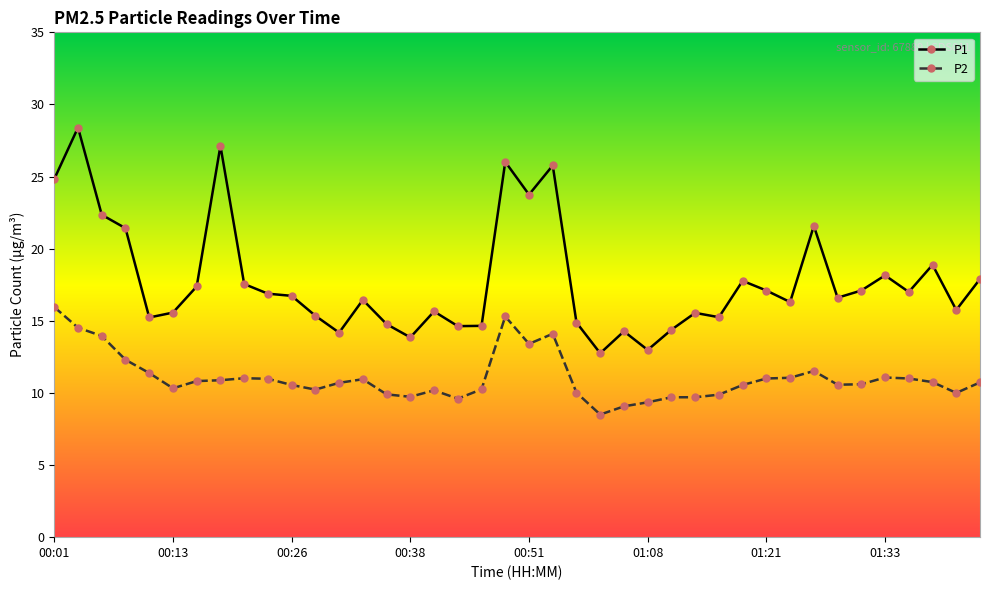

Which series has the largest total across all categories?

P1